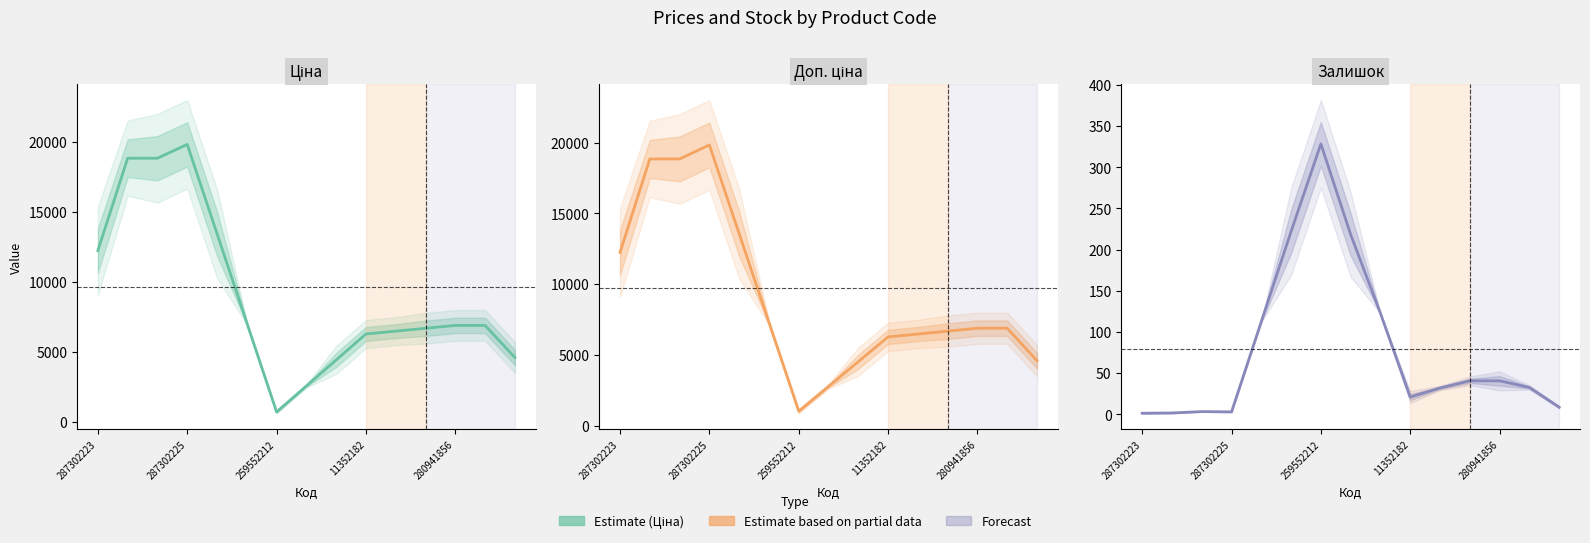

The Залишок series shows 361.2 at 7. True or false?

False